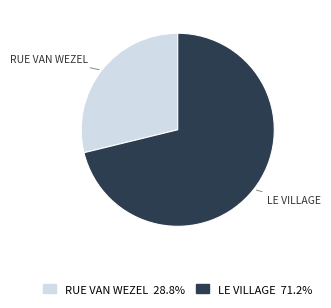

Rank the categories by value from lowest to highest.

RUE VAN WEZEL, LE VILLAGE